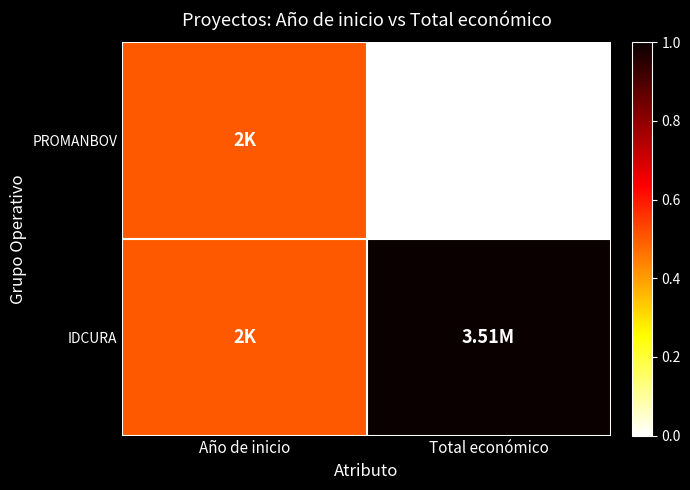

Between Año de inicio and Total económico, which series saw the biggest shift?

PROMANBOV